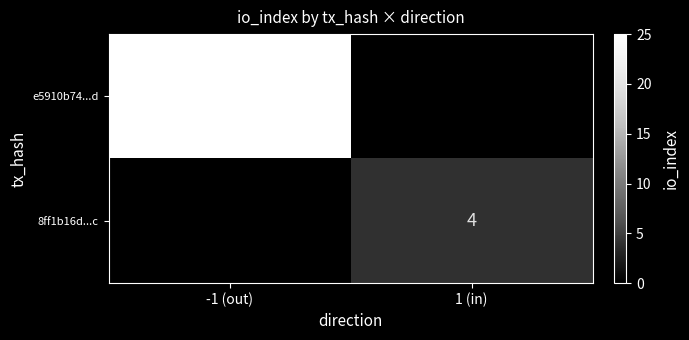

The e5910b74...d series shows 25 at -1 (out). True or false?

True